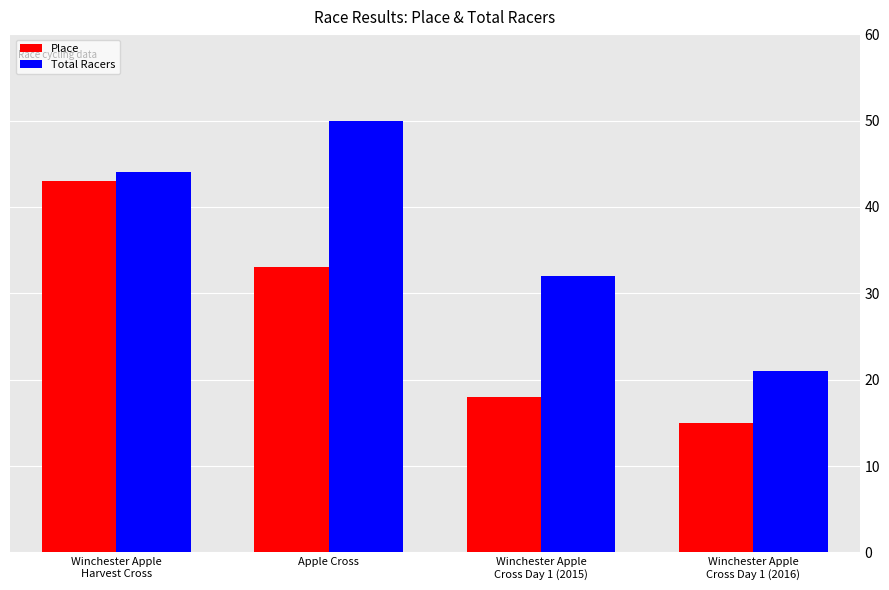

What is the sum of the Total Racers values at Apple Cross and Winchester Apple
Cross Day 1 (2015)?

82